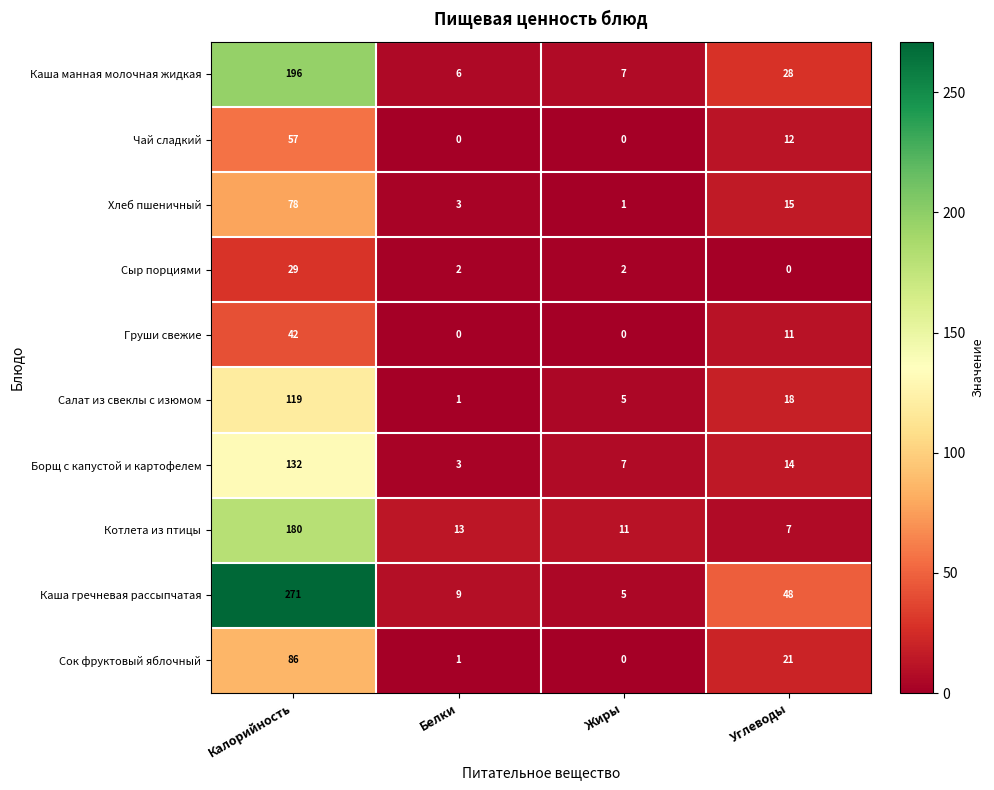

At Калорийность, list the series in order from largest to smallest.

Каша гречневая рассыпчатая, Каша манная молочная жидкая, Котлета из птицы, Борщ с капустой и картофелем, Салат из свеклы с изюмом, Сок фруктовый яблочный, Хлеб пшеничный, Чай сладкий, Груши свежие, Сыр порциями